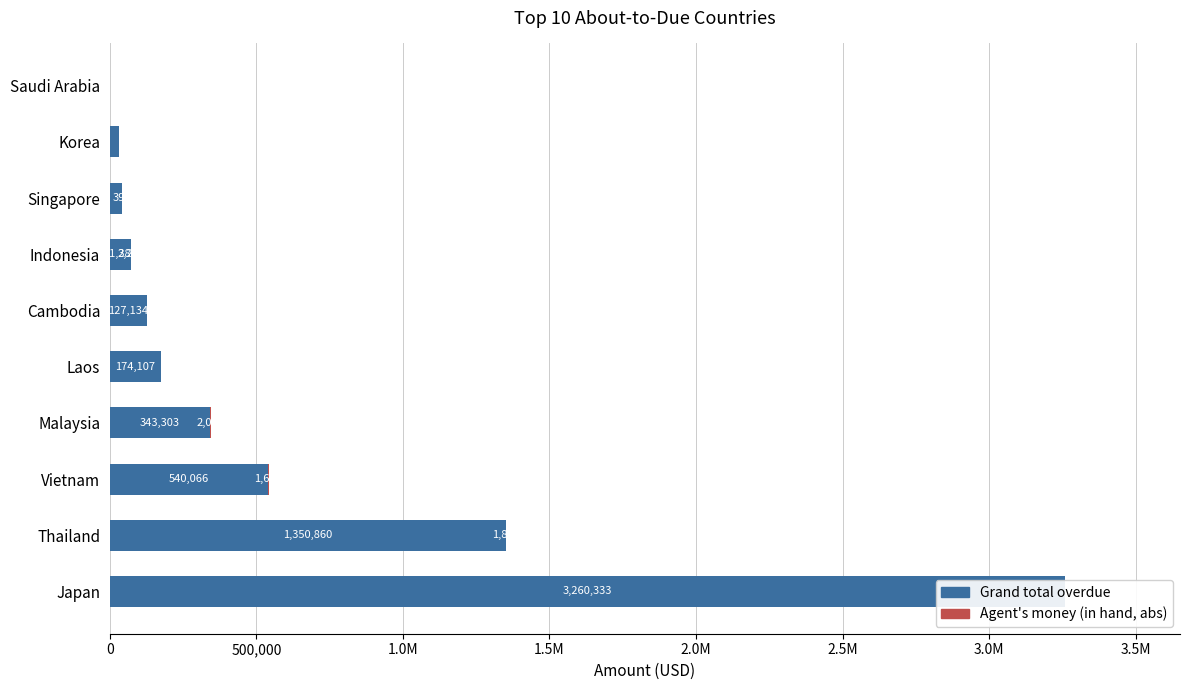

Reading left to right, list all the values displayed in this chart.

Grand total overdue: 3260333.4	1350859.8	540065.8	343302.7	174106.6	127134.1	71386.3	42426.7	30864.0	2121.0
Agent's money (in hand, abs): 0.0	1853.0	1613.6	2045.0	0.0	0.0	2261.0	392.8	0.0	0.0